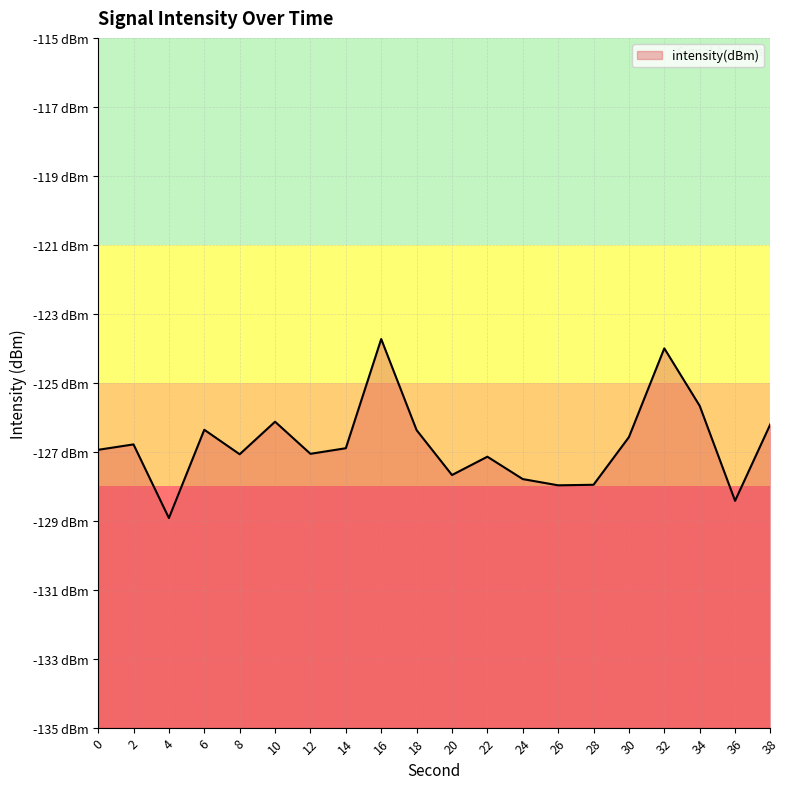

At which category does the chart reach its minimum across all series?

4